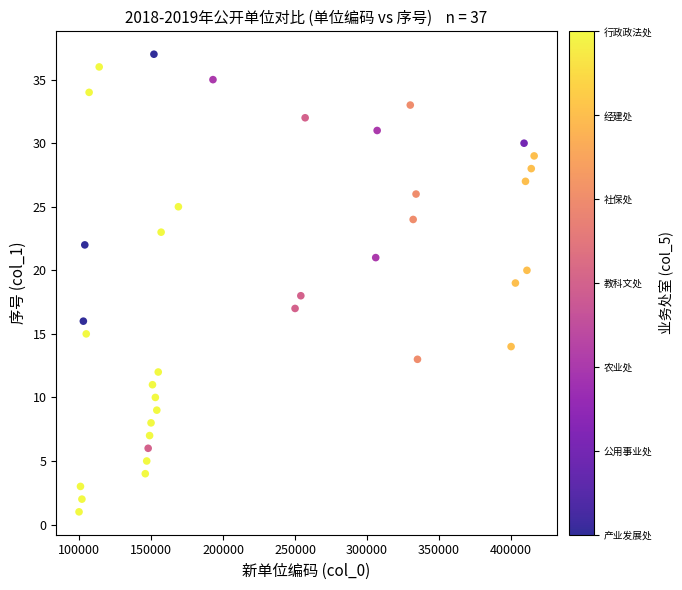

What is the range of X values (max minus min)?

316000